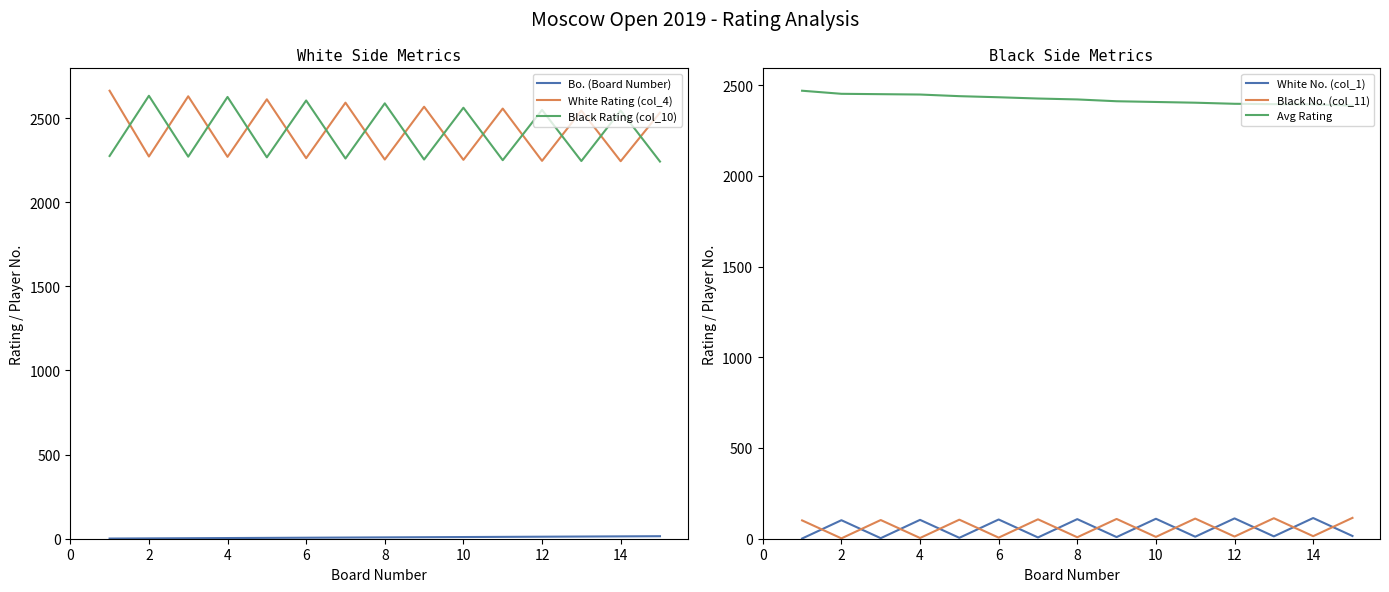

Is the value of White No. (col_1) at 14 greater than the value of Black No. (col_11) at 14?

Yes